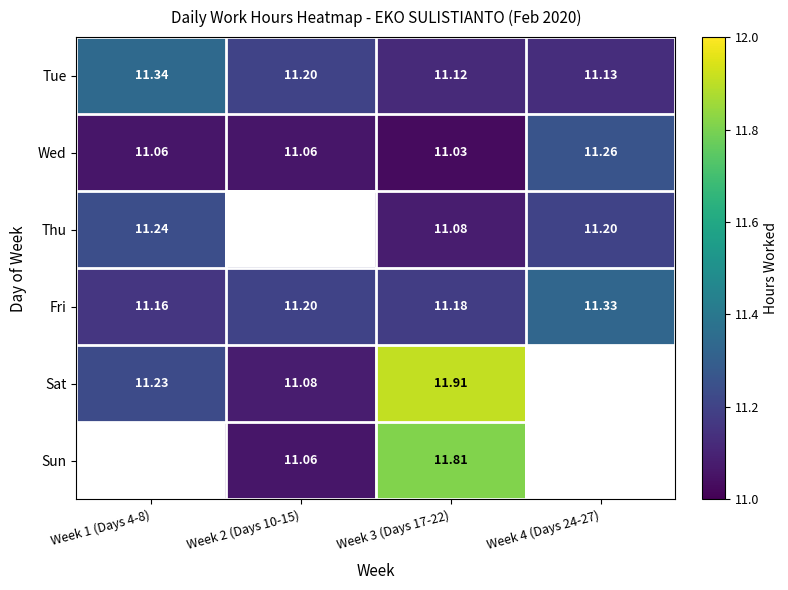

At which label is Wed closest to 11?

Week 3 (Days 17-22)